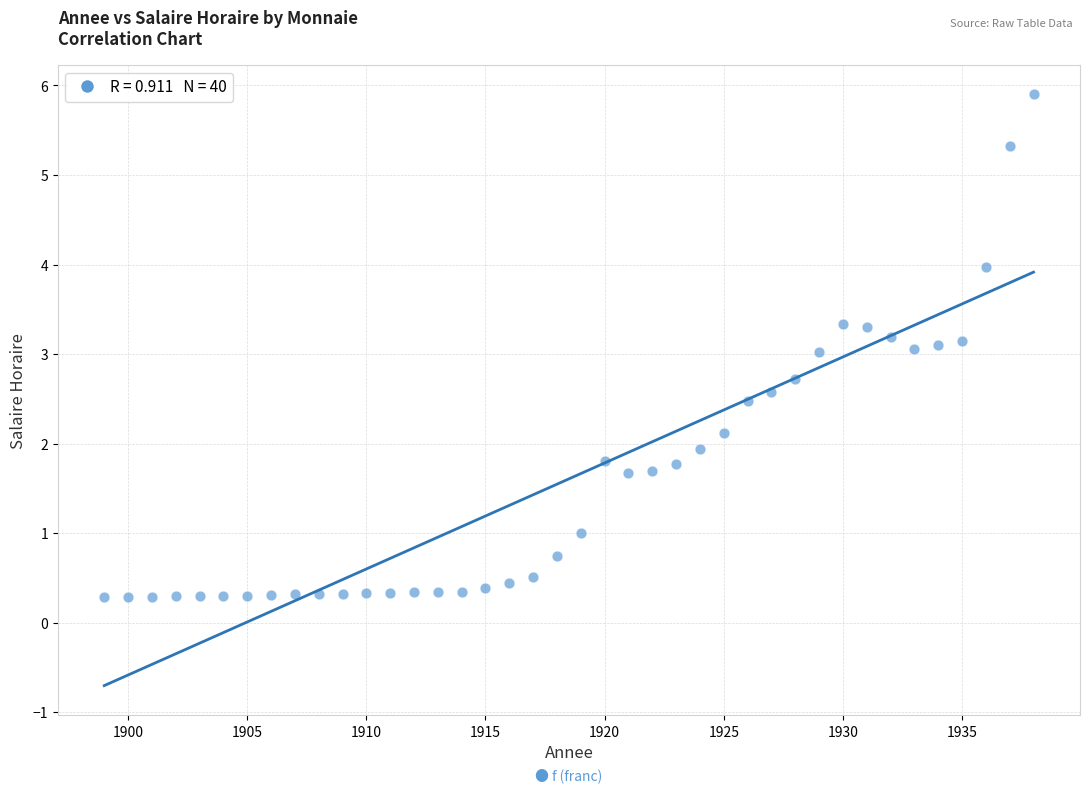

What is the range of Y values (max minus min)?

5.6